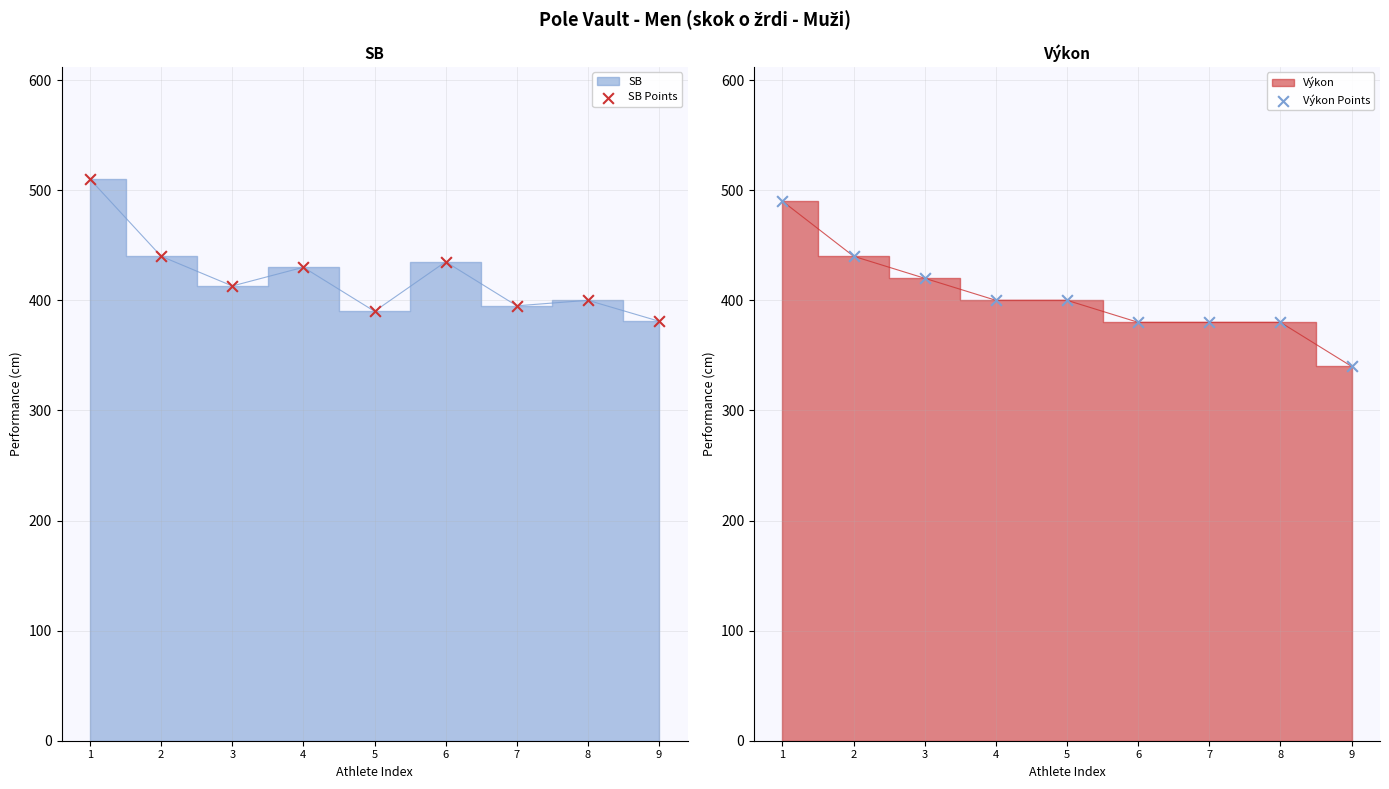

Which series has the largest Y range (max minus min)?

Výkon Points